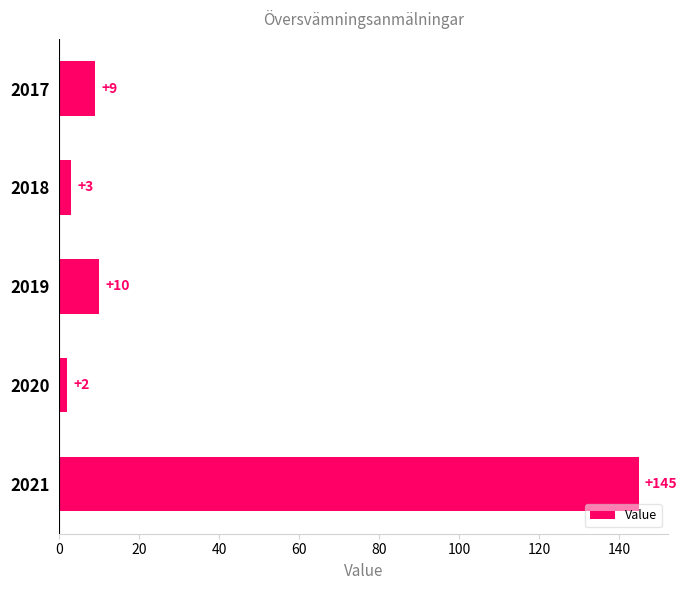

Reading top to bottom, transcribe all the data shown in this chart.

2017=9	2018=3	2019=10	2020=2	2021=145